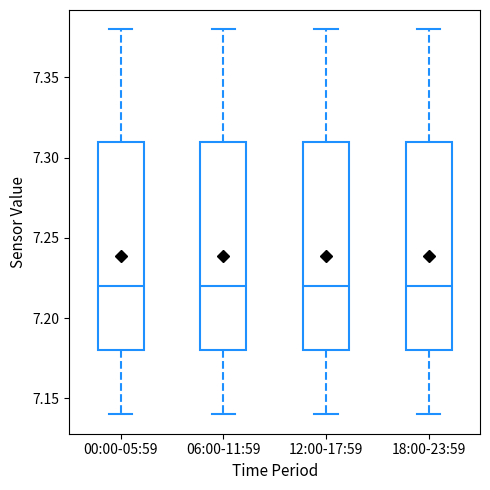

Where is the lower edge of the box for 18:00-23:59 on the y-axis? The values are not printed on the chart, so give them approximately, as read against the axis.

7.18